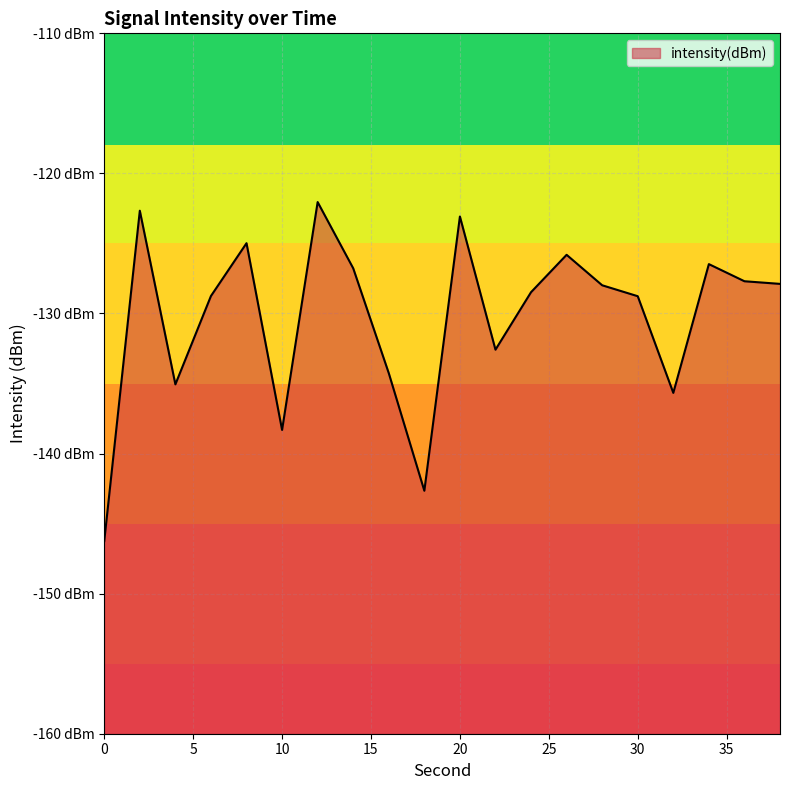

What is the greatest value displayed?

-122.0